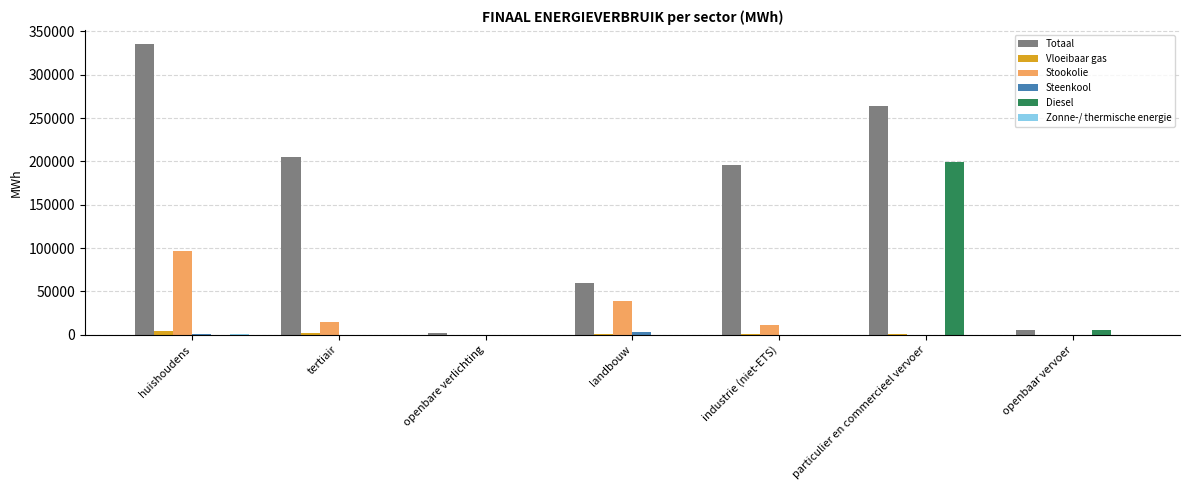

What is the total value across all series at huishoudens?

436905.0